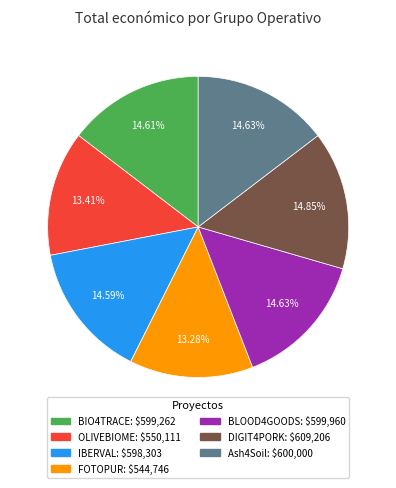

How many segments does this pie chart have?

7